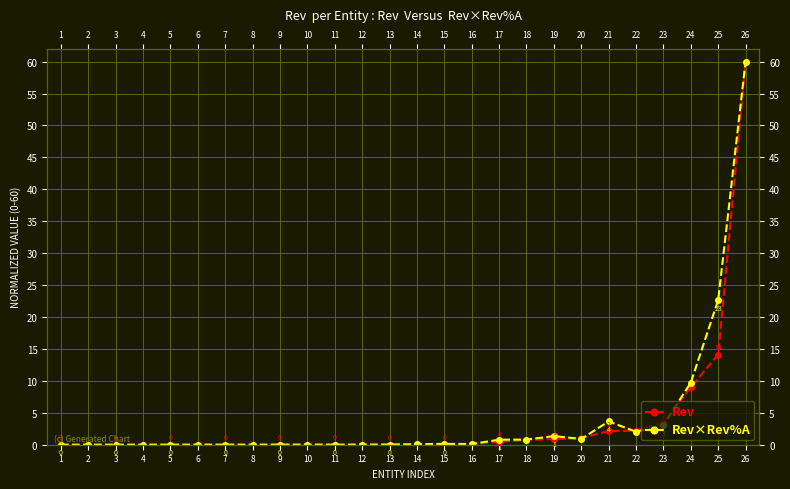

The Rev×Rev%A series shows 0.5 at 18. True or false?

False